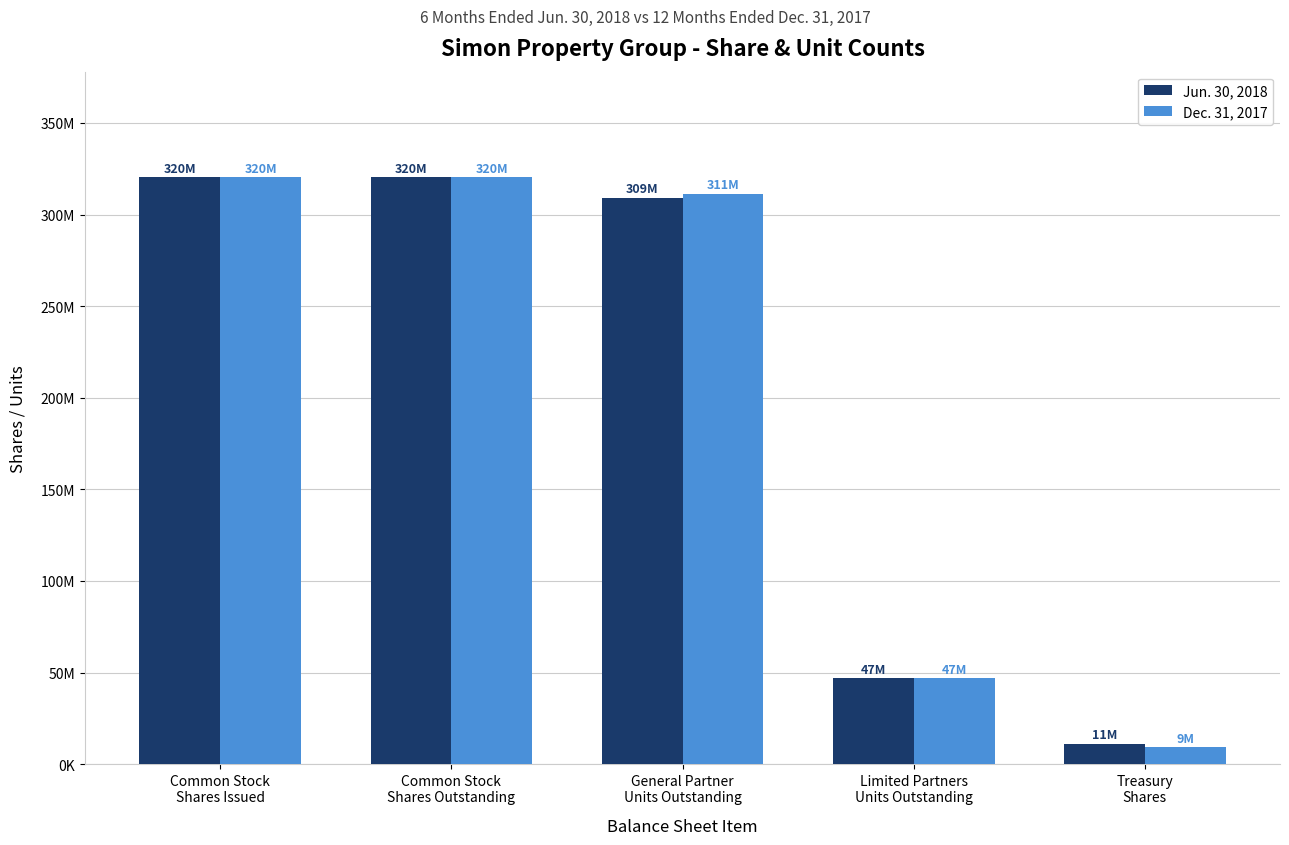

Which series has the largest total across all categories?

Dec. 31, 2017